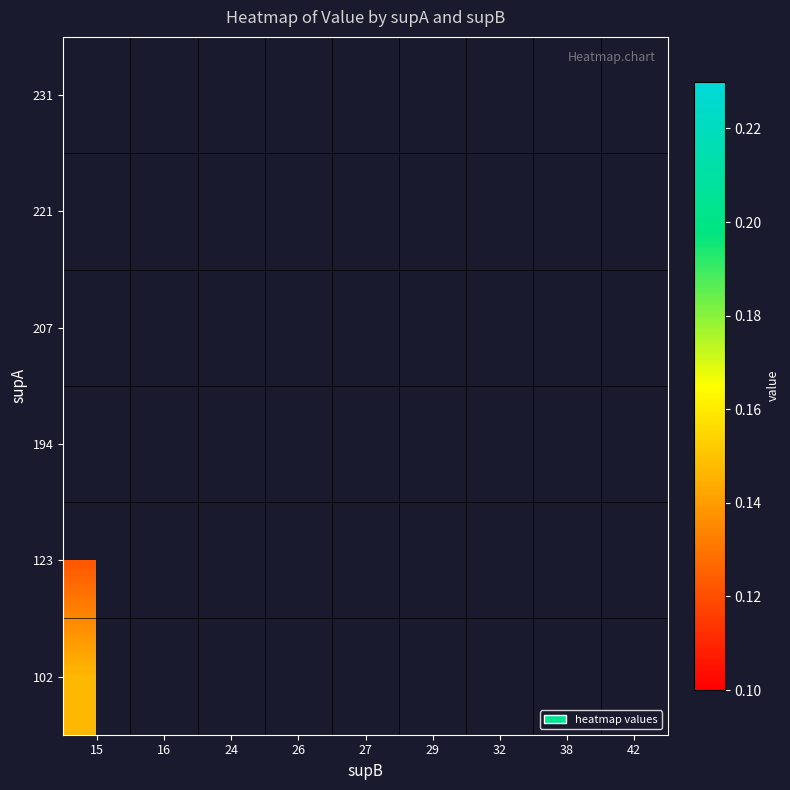

Count the number of categories in the chart.

9